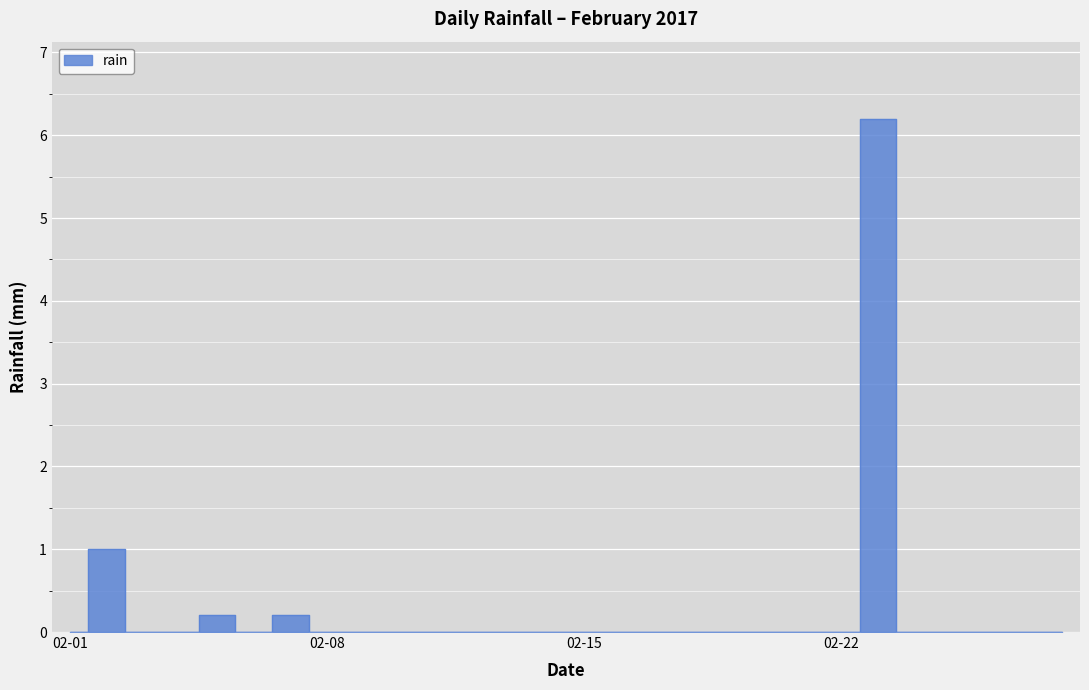

How many interior local valleys (lower than both neighbors) does the data have?

1